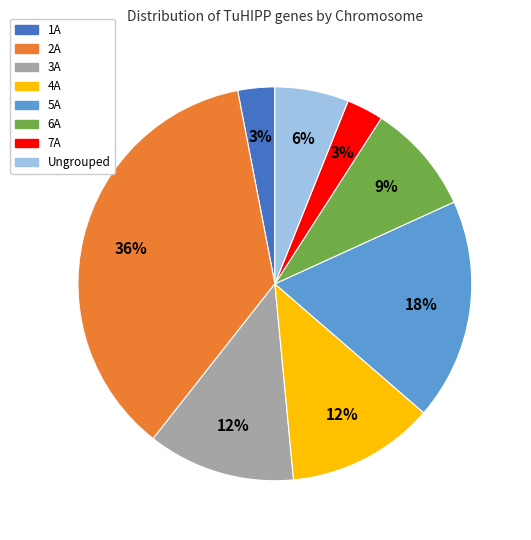

To the nearest percent, what is the average slice percentage?

12%